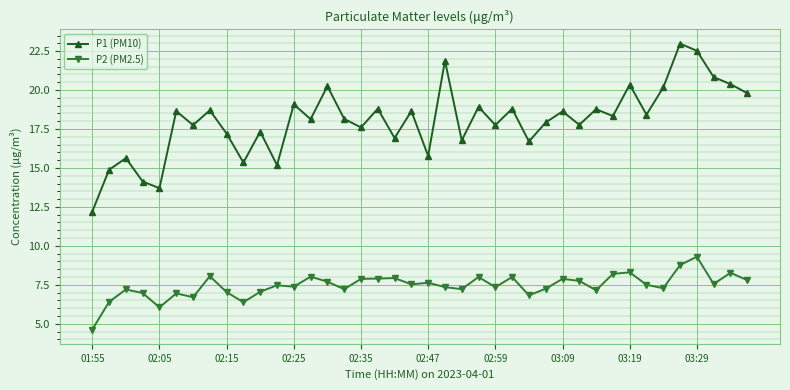

At how many categories does at least one series exceed 5?

40